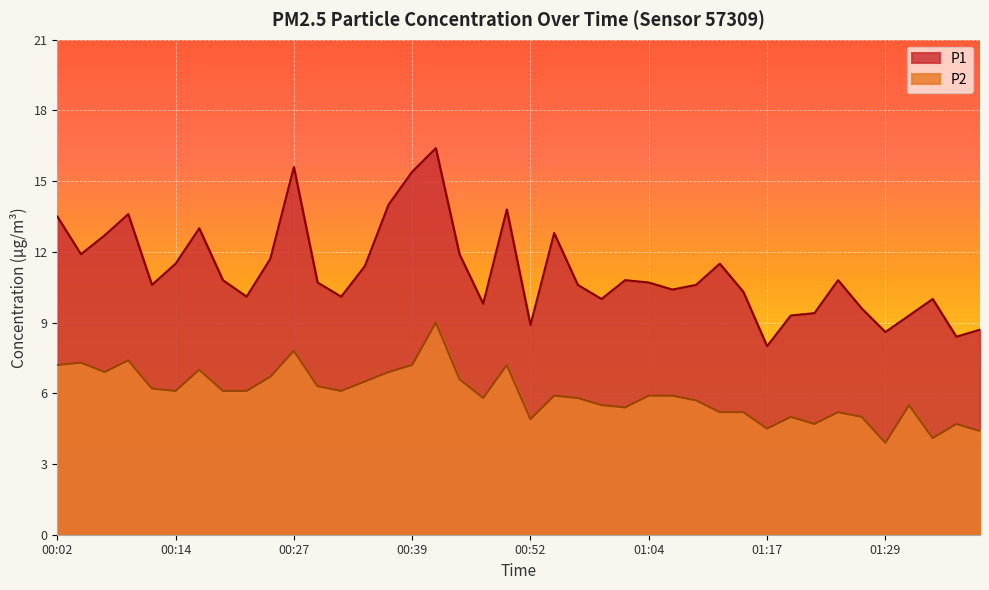

What is the spread (max minus min) of values at 00:49?

6.6